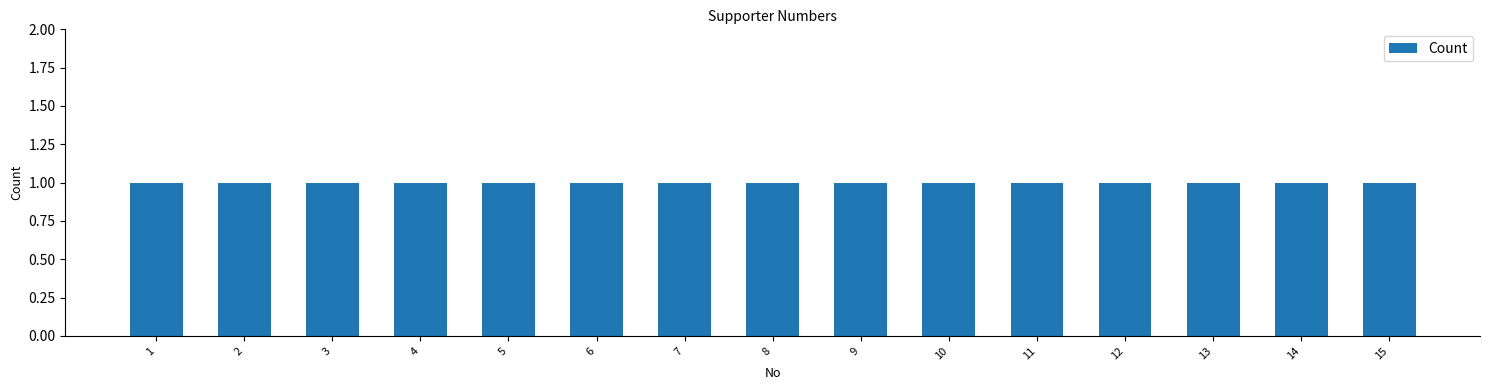

List the labels in order of value, smallest first.

1, 2, 3, 4, 5, 6, 7, 8, 9, 10, 11, 12, 13, 14, 15